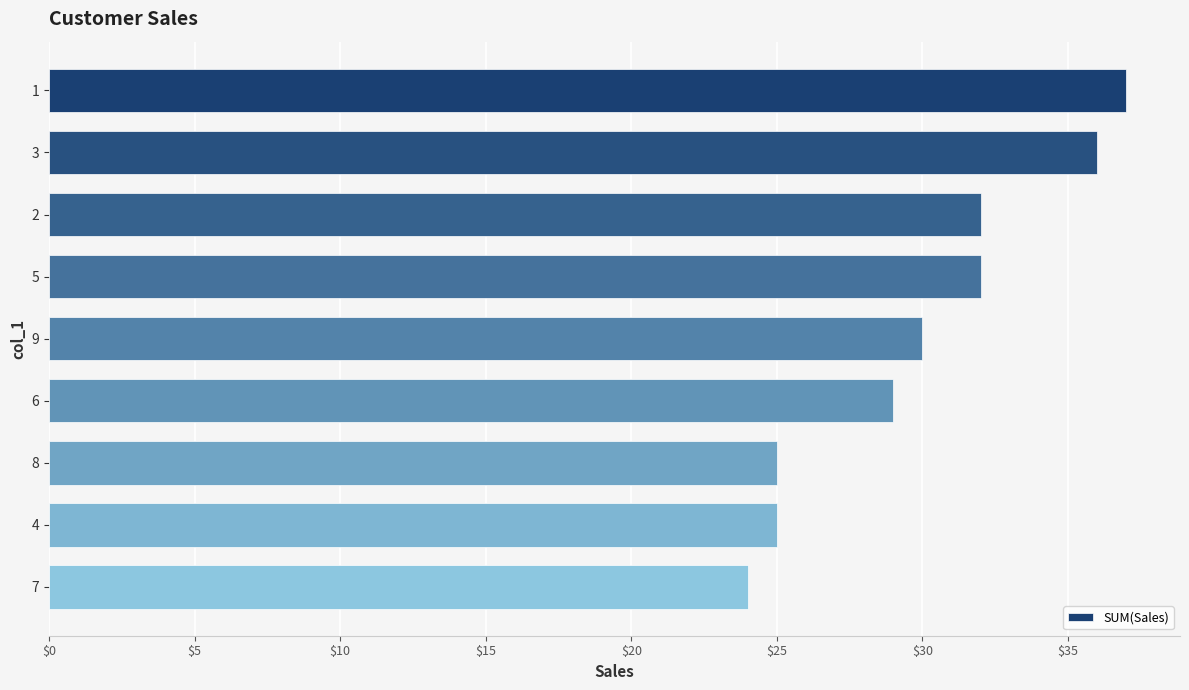

What is the ratio of the value at 2 to the value at 6?

1.1